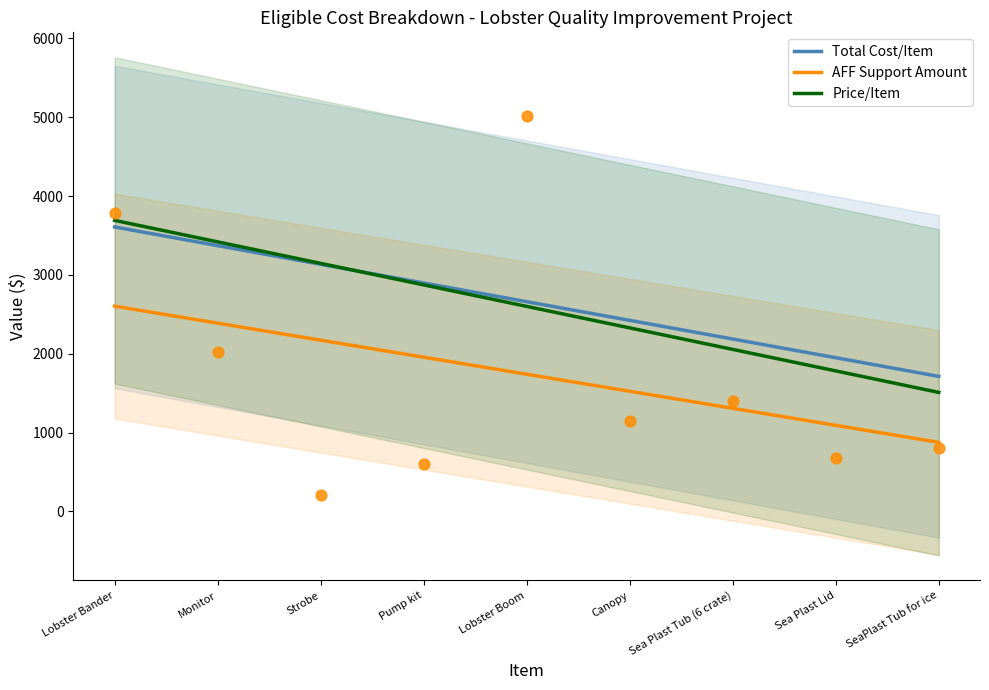

At which category is the sum across all series the highest?

Lobster Bander